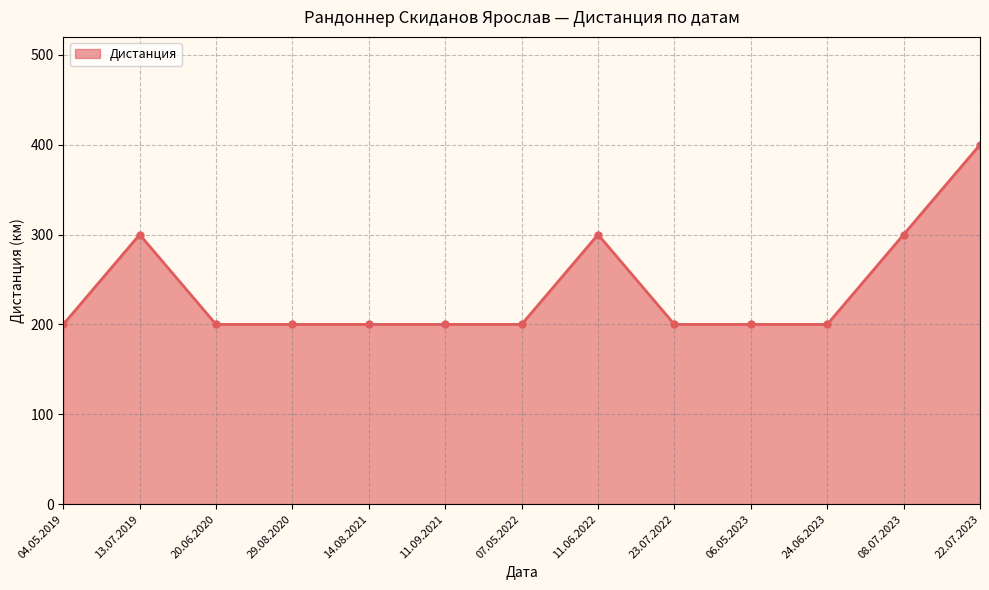

Reading right to left, what are all the values shown in this chart?

400	300	200	200	200	300	200	200	200	200	200	300	200